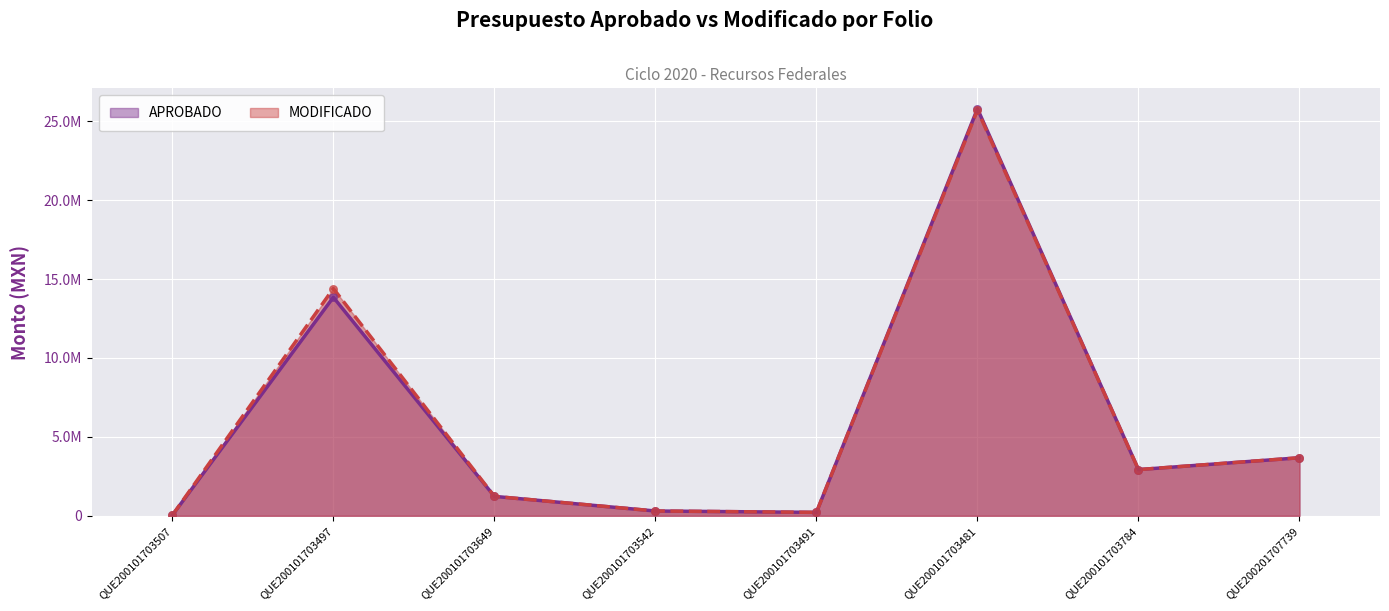

What is the total value across all series at QUE200101703481?

51503672.8